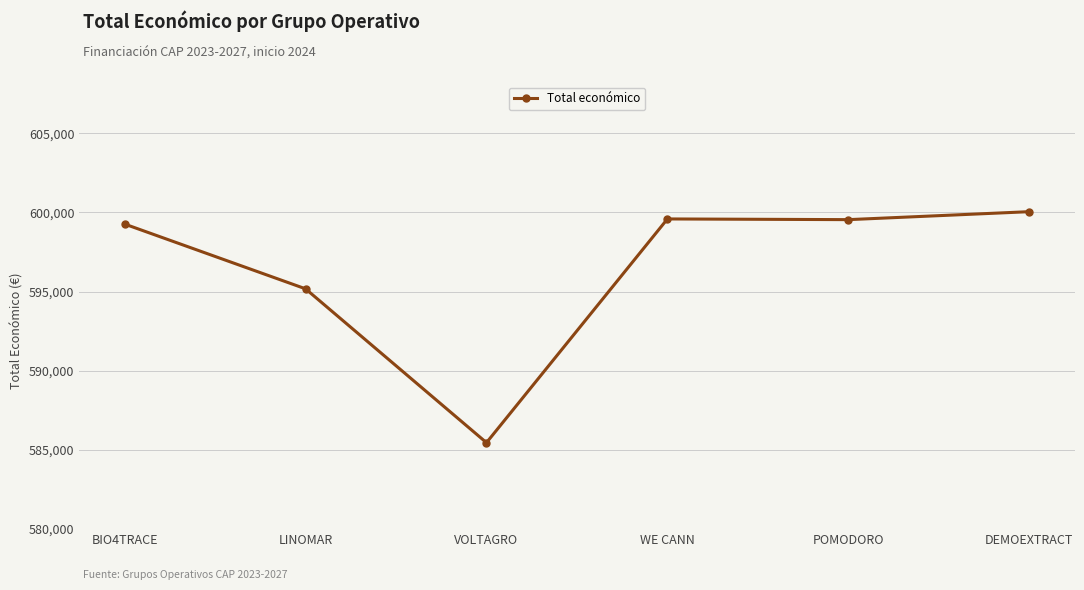

True or false: the data has more than 1 interior local peaks.

False